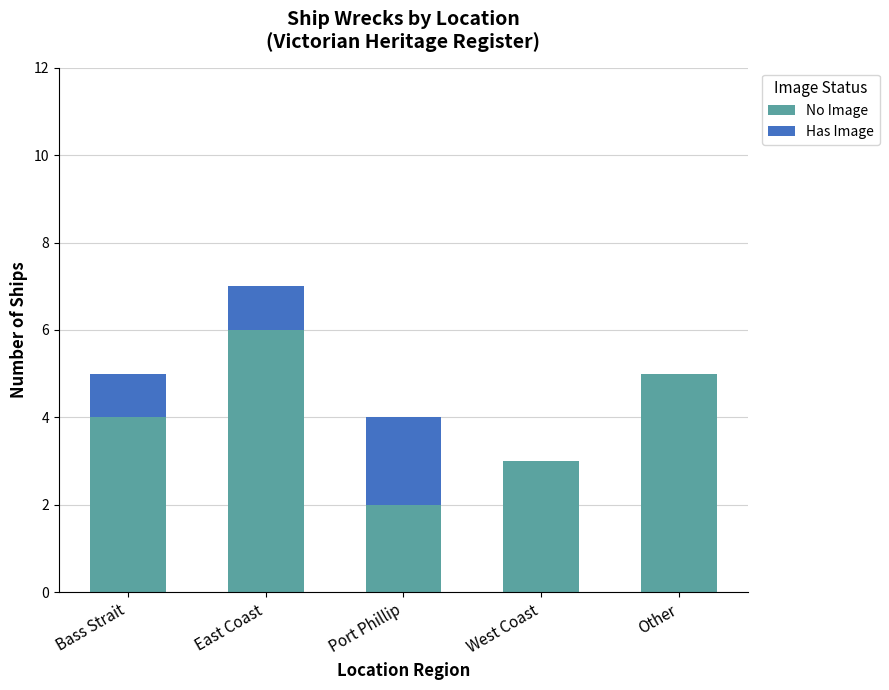

What is the maximum value for No Image?

6